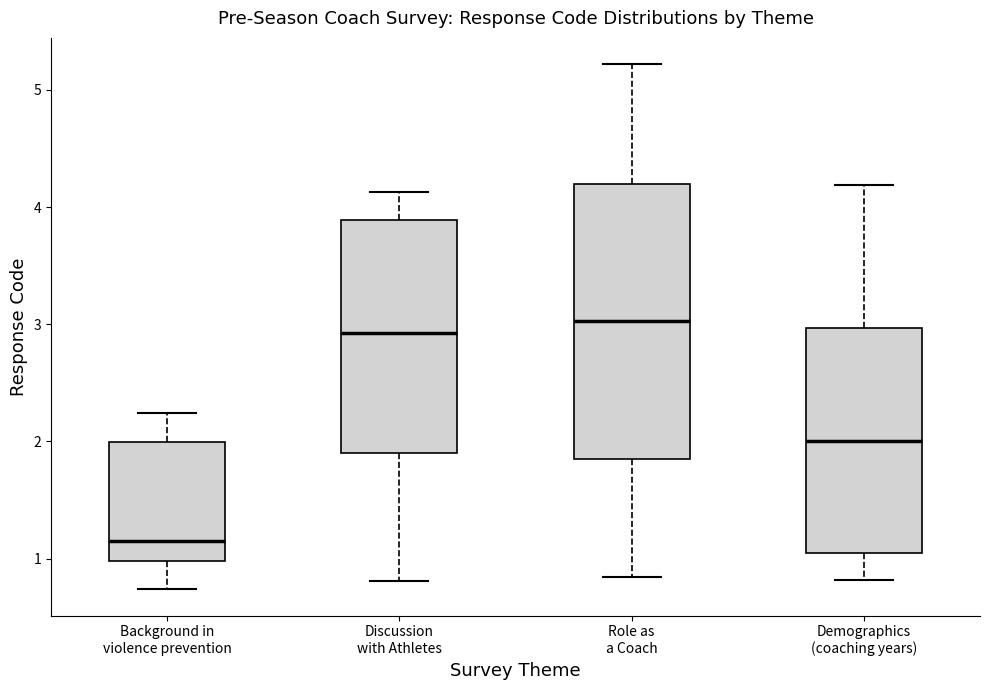

Comparing the boxes themselves (not the whiskers), which one is the tallest?

Role as a Coach